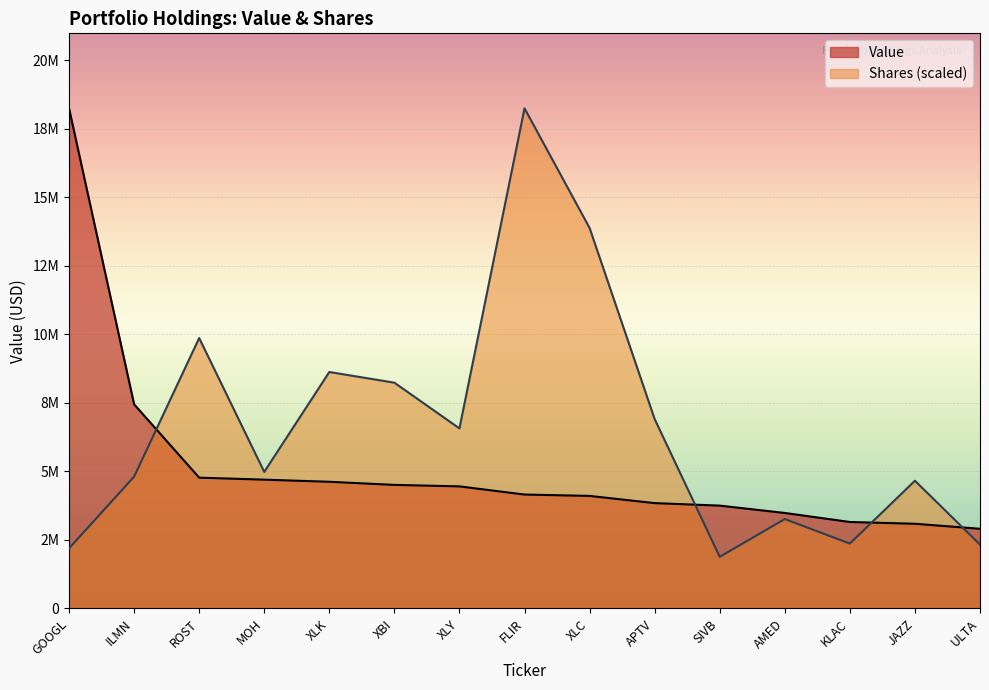

Reading left to right, extract all data points from this chart.

Value: GOOGL=18243000.0	ILMN=7448000.0	ROST=4772000.0	MOH=4699000.0	XLK=4622000.0	XBI=4508000.0	XLY=4454000.0	FLIR=4156000.0	XLC=4106000.0	APTV=3843000.0	SIVB=3752000.0	AMED=3484000.0	KLAC=3155000.0	JAZZ=3090000.0	ULTA=2907000.0
Shares: GOOGL=2192382.3	ILMN=4806633.9	ROST=9865100.5	MOH=4982123.6	XLK=8625766.3	XBI=8236615.4	XLY=6568471.5	FLIR=18243000.0	XLC=13880543.5	APTV=6908049.0	SIVB=1883788.0	AMED=3261432.0	KLAC=2367128.4	JAZZ=4659896.7	ULTA=2330444.1